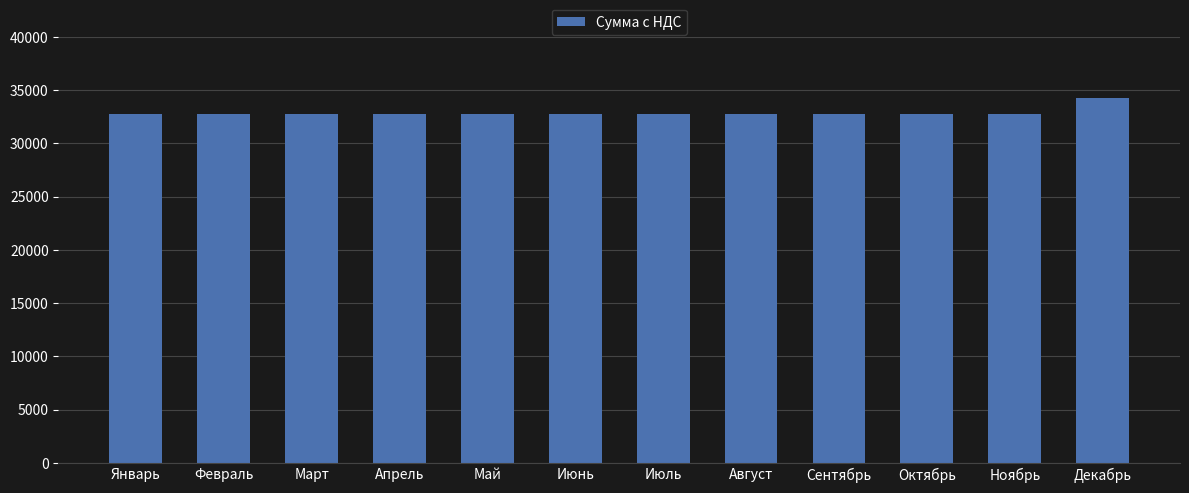

What is the label of the 9th bar from the right?

Апрель